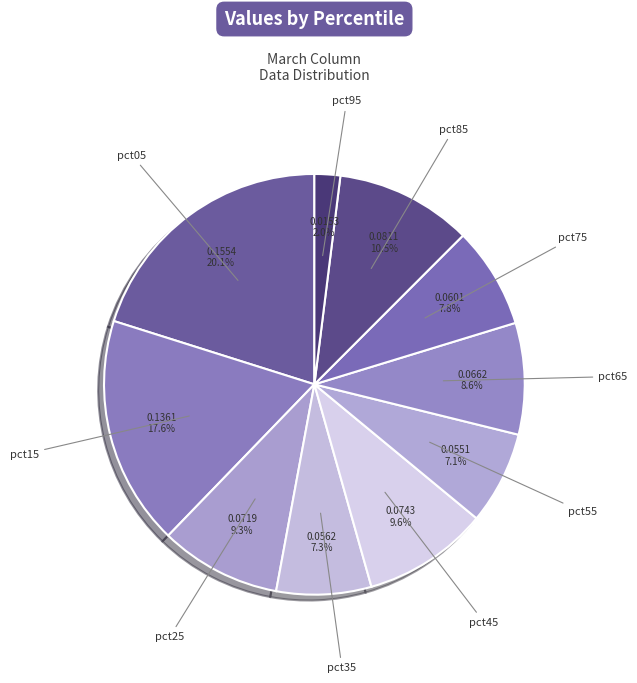

How many segments does this pie chart have?

10